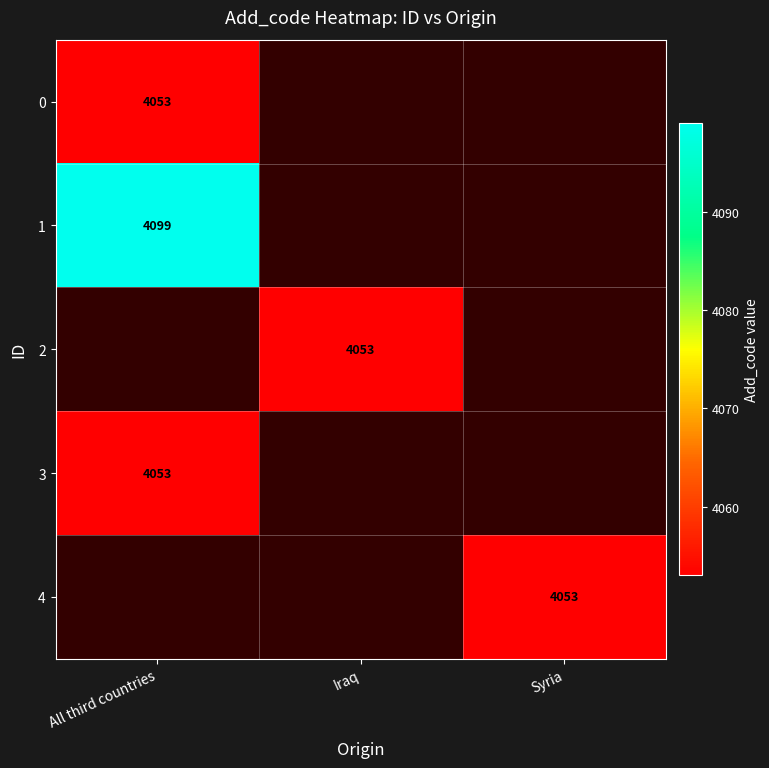

True or false: 1 has a value of 2030 at All third countries.

False